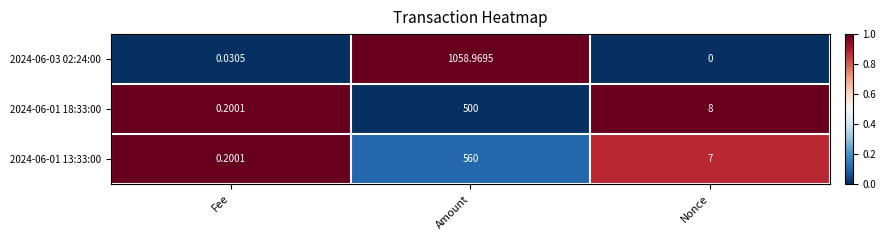

List the labels in order of 2024-06-01 13:33:00 value, largest first.

Amount, Nonce, Fee